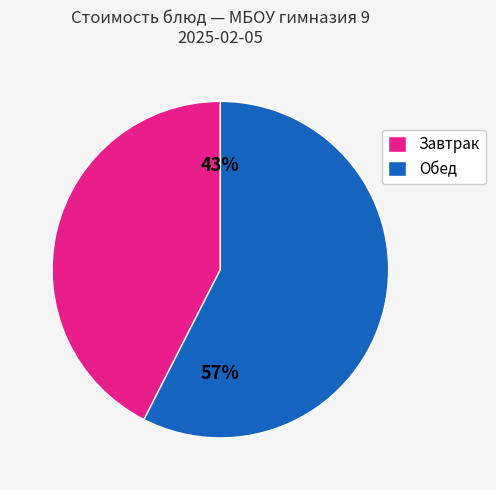

Count the number of slices in the pie.

2